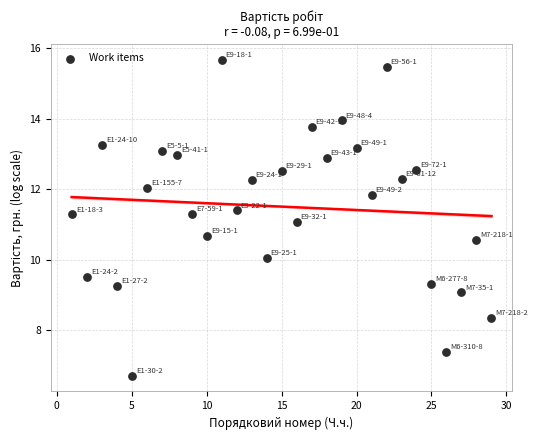

What is the range of X values (max minus min)?

28.0